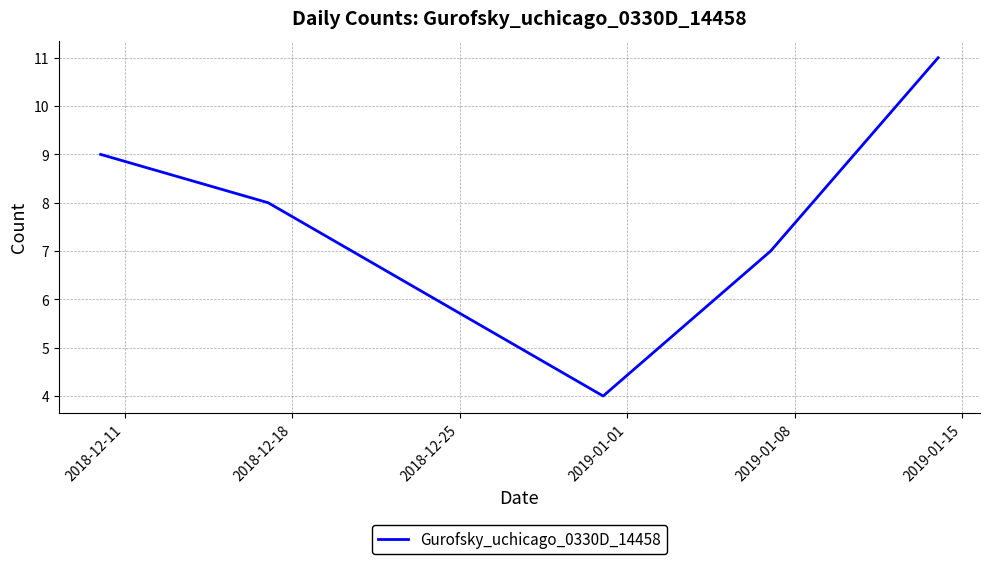

What is the greatest value displayed?

11